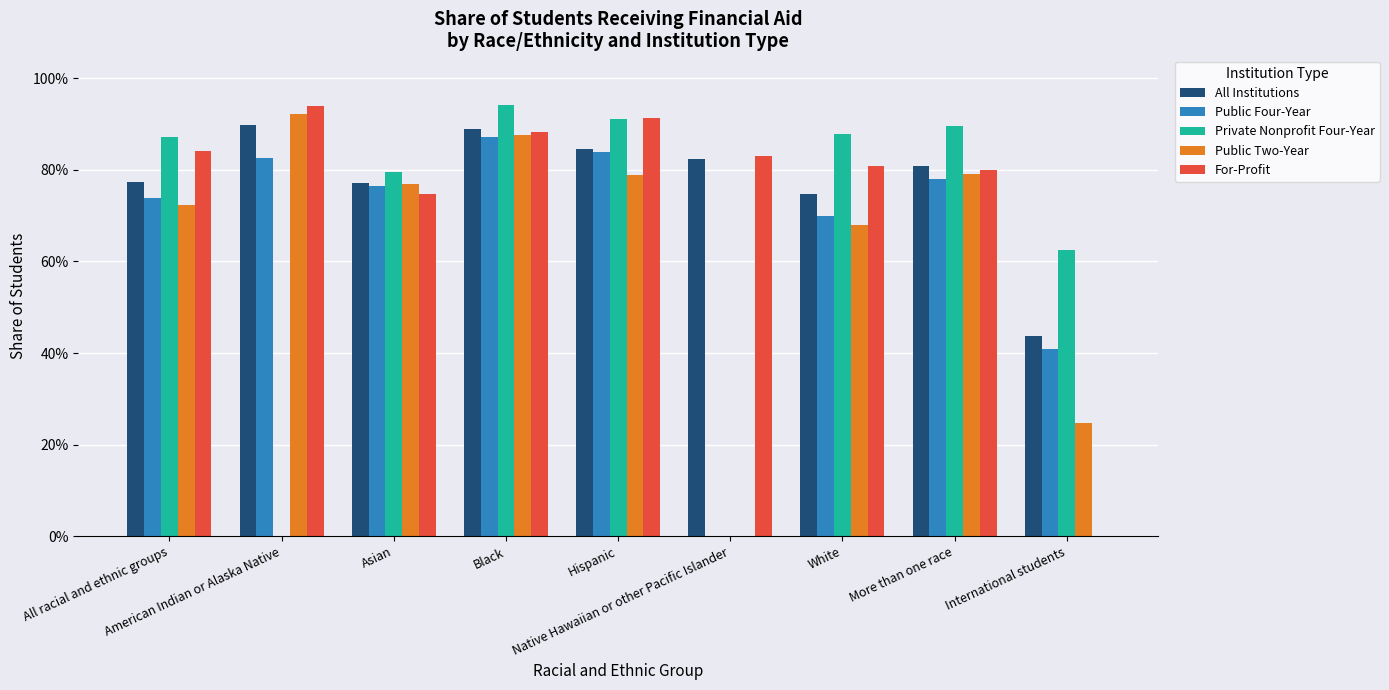

At how many categories does at least one series exceed 0?

9